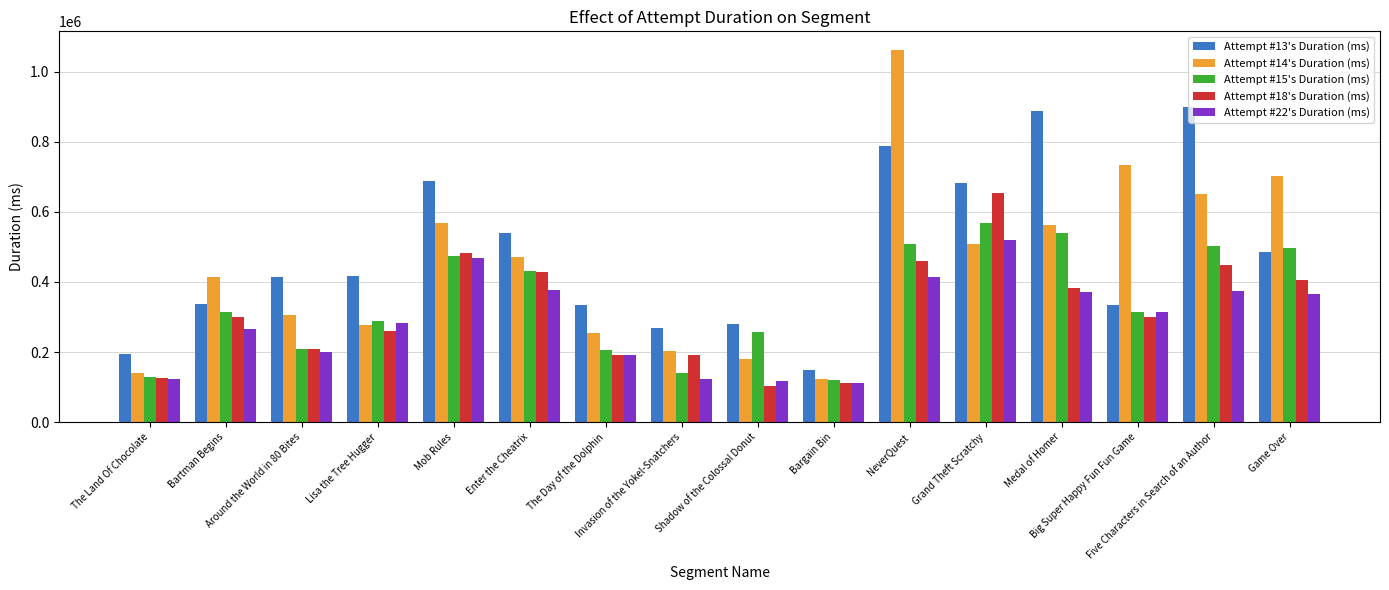

What is the difference between the maximum and minimum values in the Attempt #22's Duration (ms) series?

406056